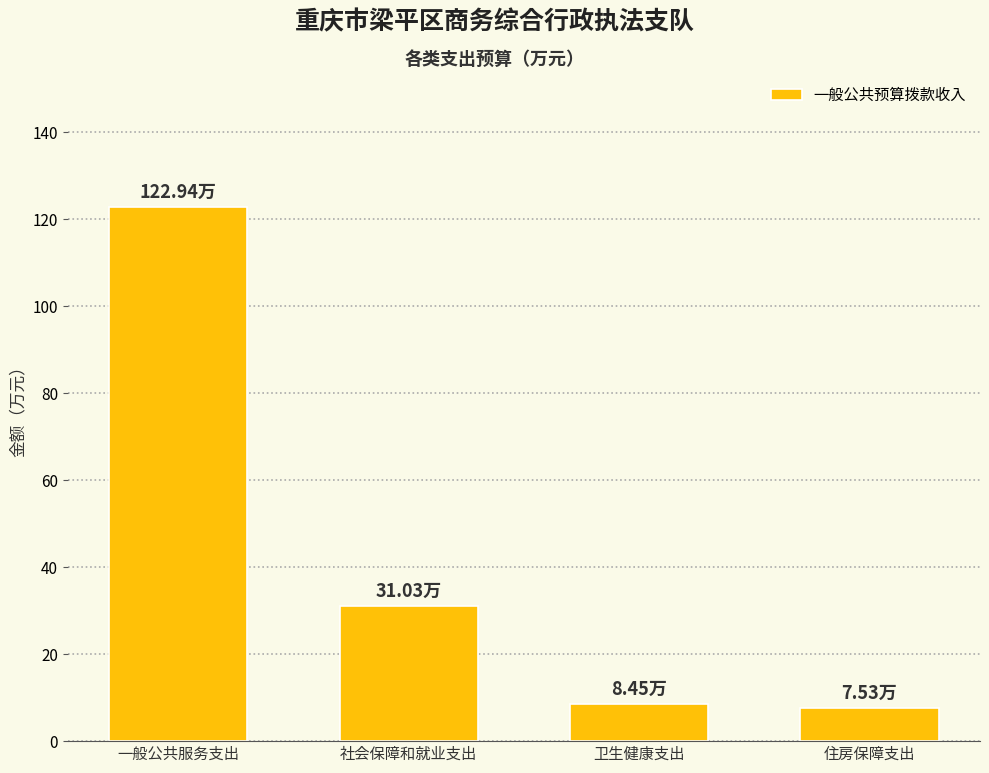

What is the ratio of the value at 社会保障和就业支出 to the value at 卫生健康支出?

3.7